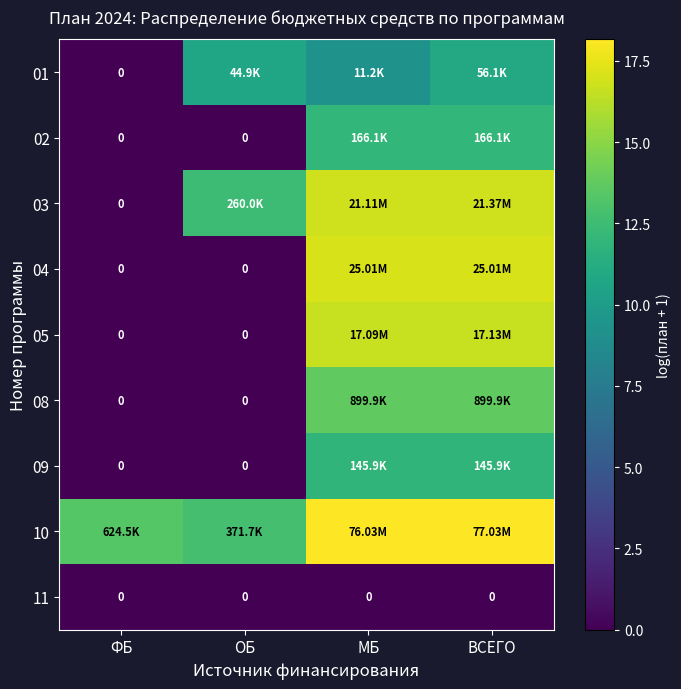

What is the spread (max minus min) of values at ФБ?

13.3